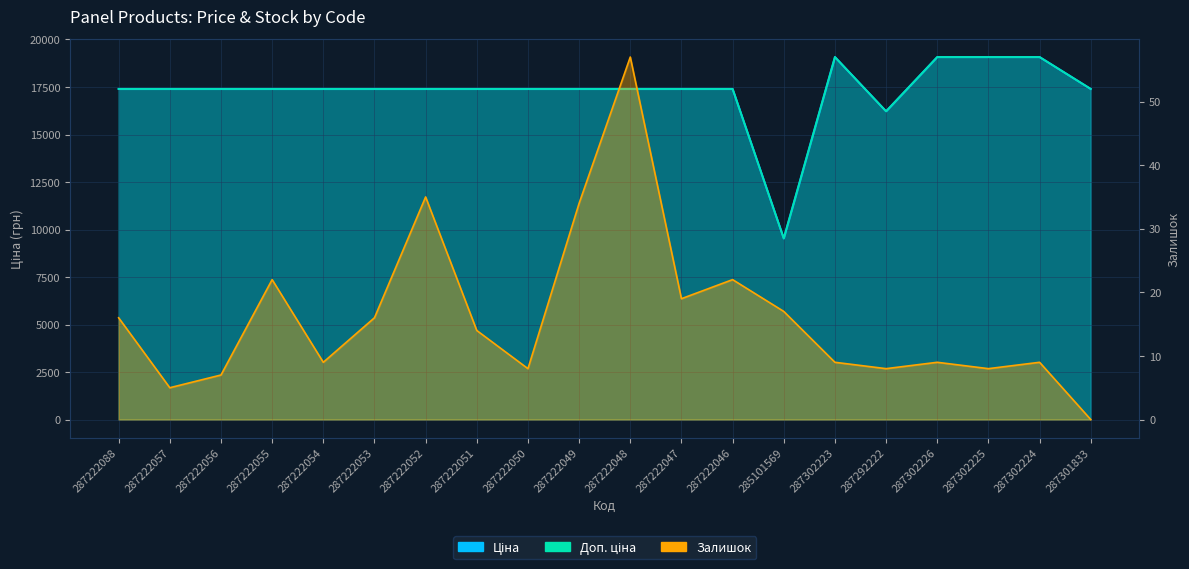

At which label does Залишок reach its peak?

287222048